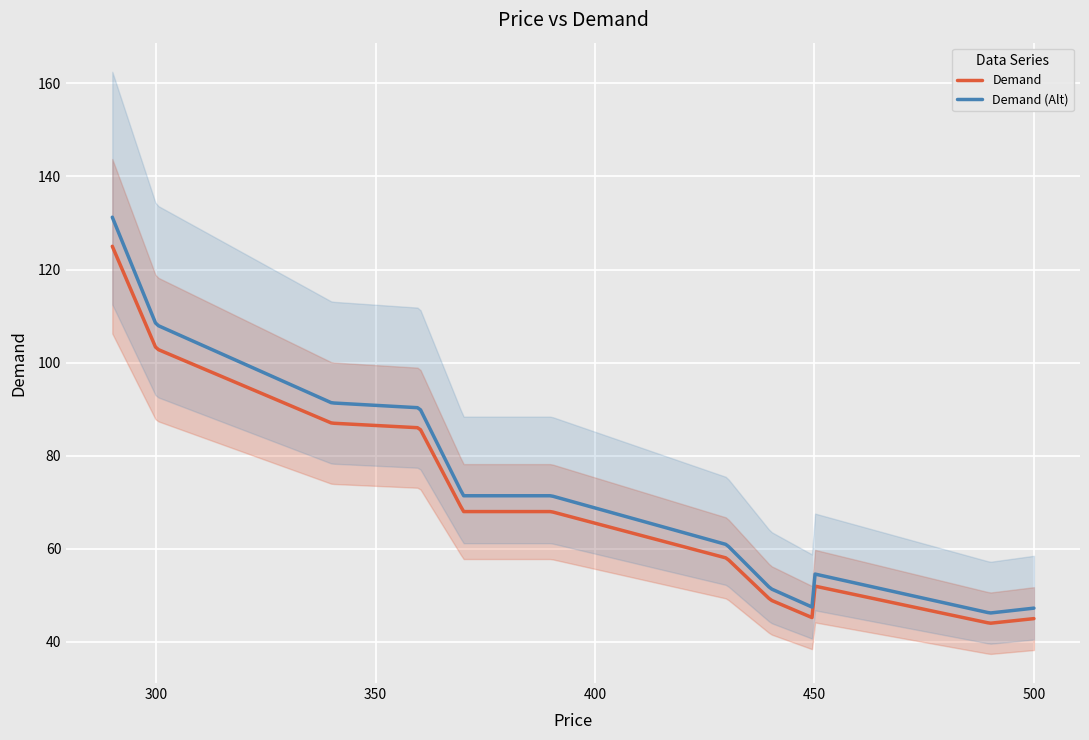

What is the maximum value shown in the chart?

125